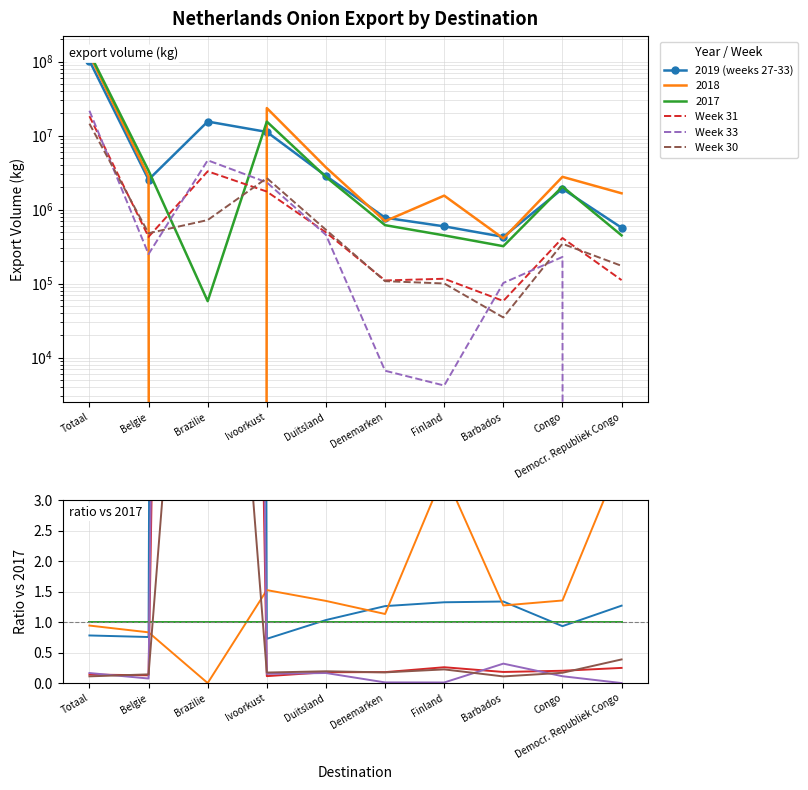

Is it true that Week 30 equals 0.3 at Ivoorkust?

False